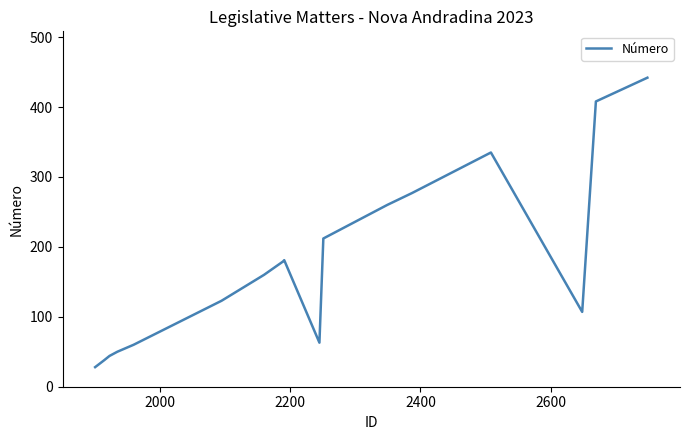

What is the difference between the maximum and minimum values?

414